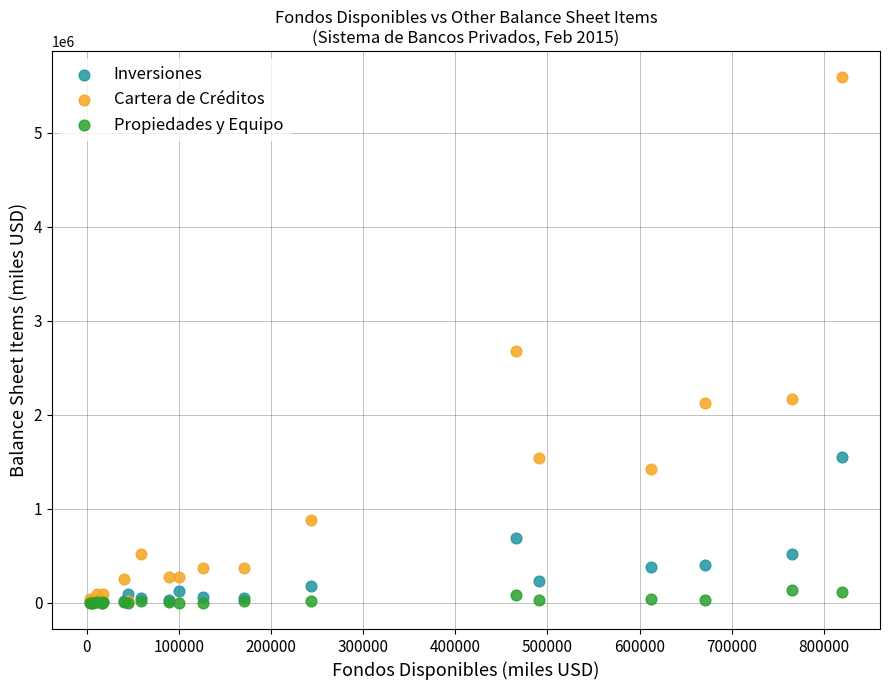

What are all the series names shown in the legend?

Inversiones, Cartera de Créditos, Propiedades y Equipo